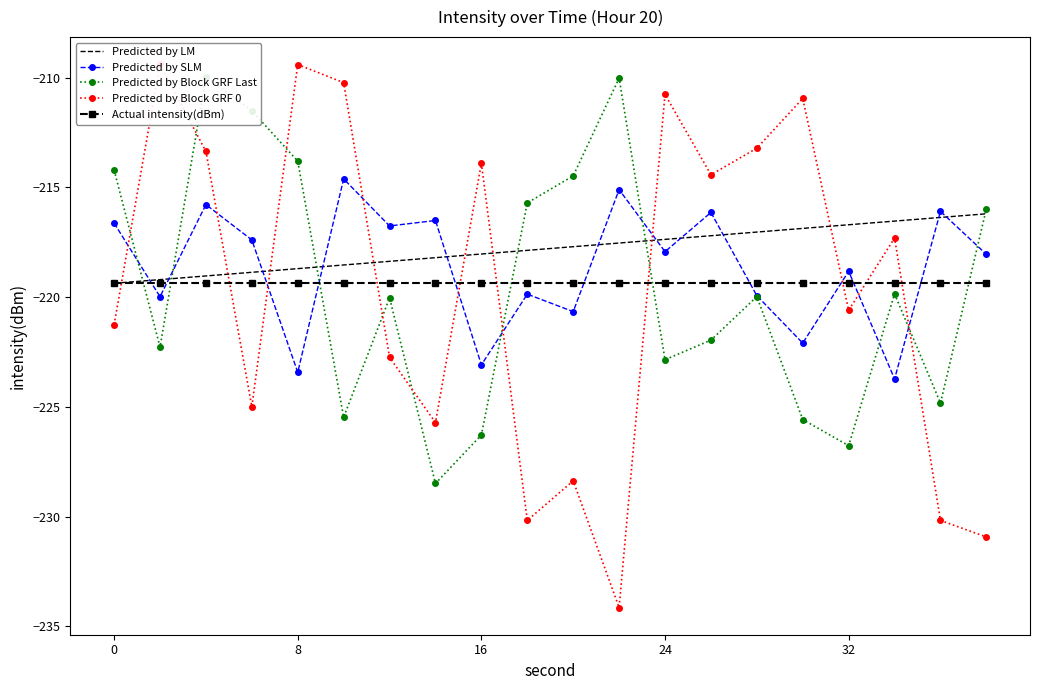

True or false: Predicted by Block GRF 0 and Predicted by LM cross at least once.

True